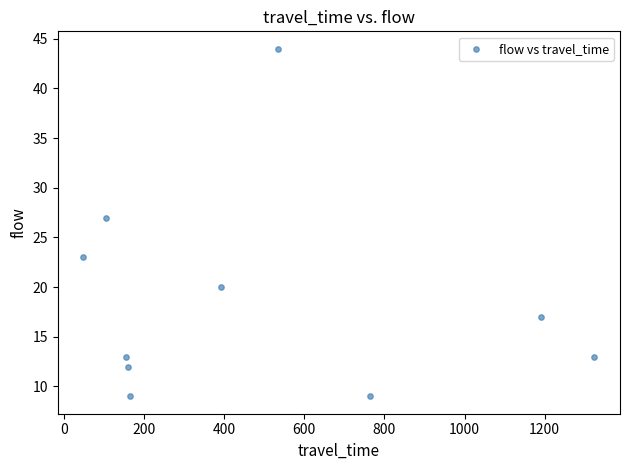

What is the range of X values (max minus min)?

1275